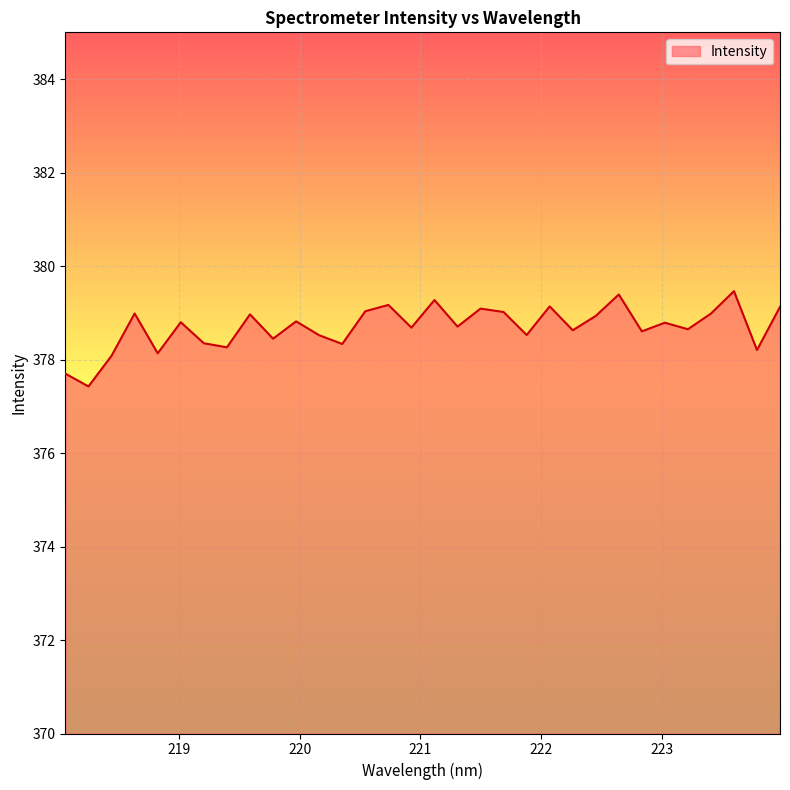

What is the minimum value shown in the chart?

377.4